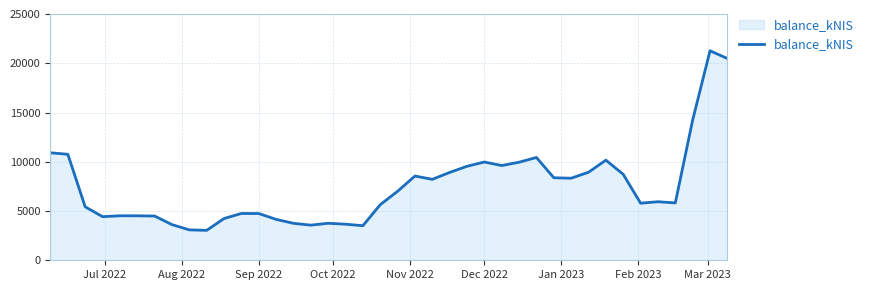

What is the difference between the maximum and minimum values?

18230.9